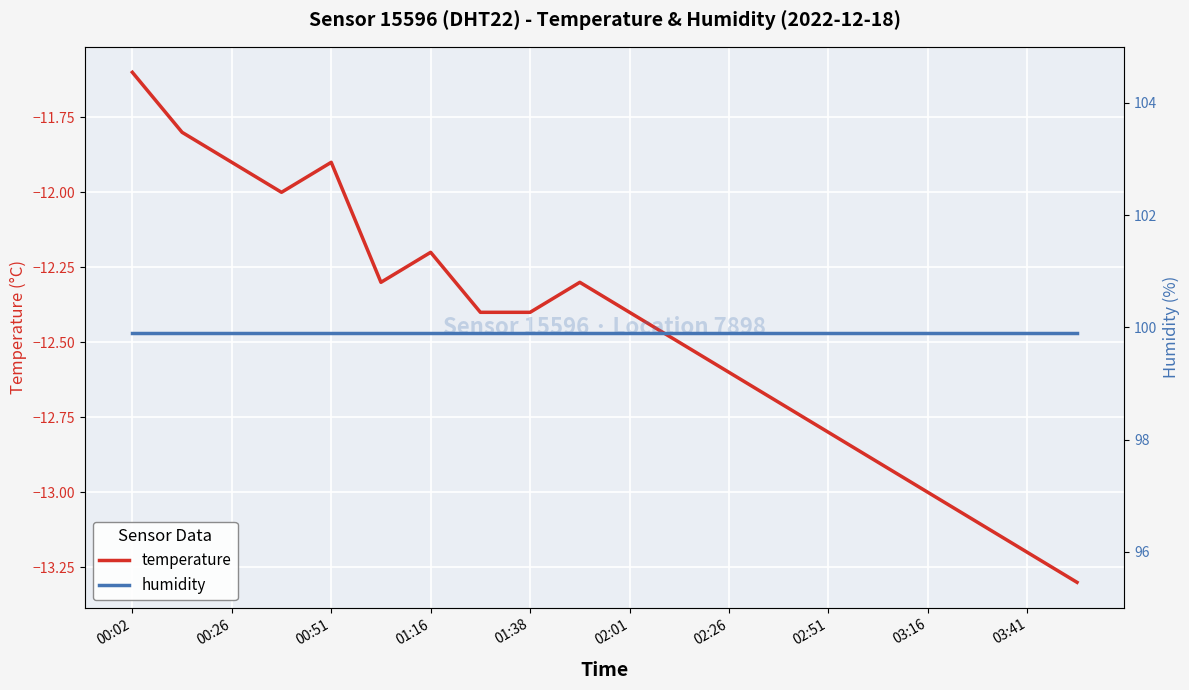

The value of temperature at 01:38 is -12.4. True or false?

True